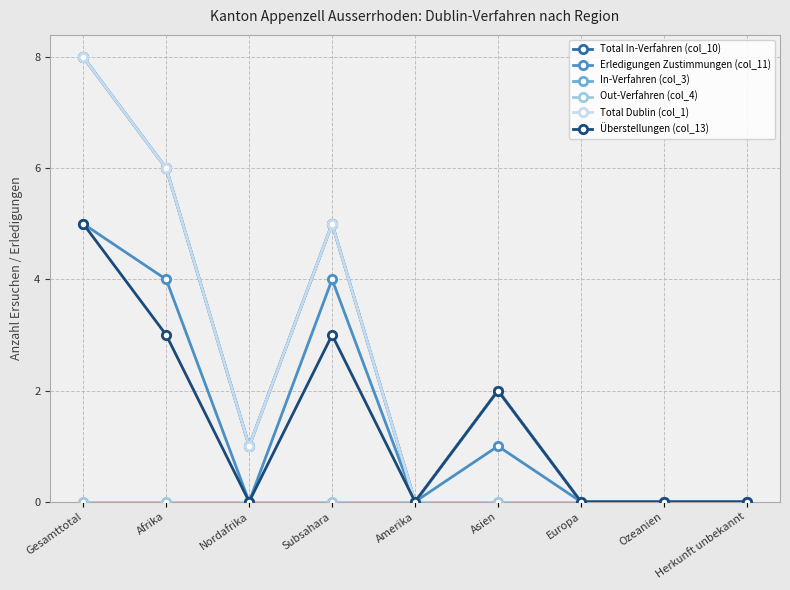

True or false: Total Dublin (col_1) has more than 2 interior local peaks.

False